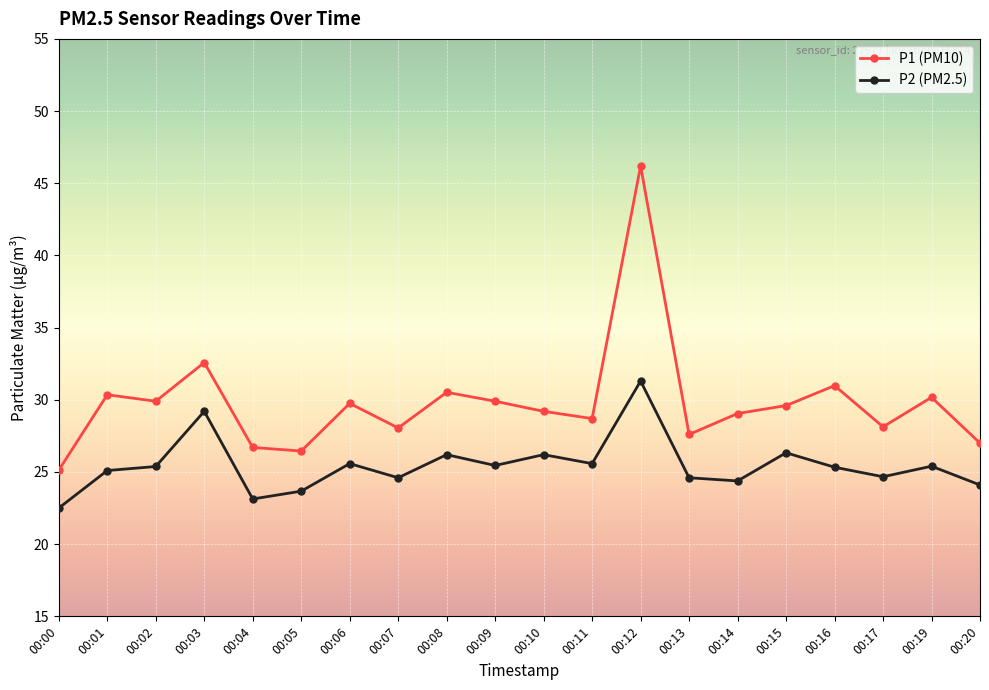

What is the value of the P2 (PM2.5) point at the 17th from the left?

25.3